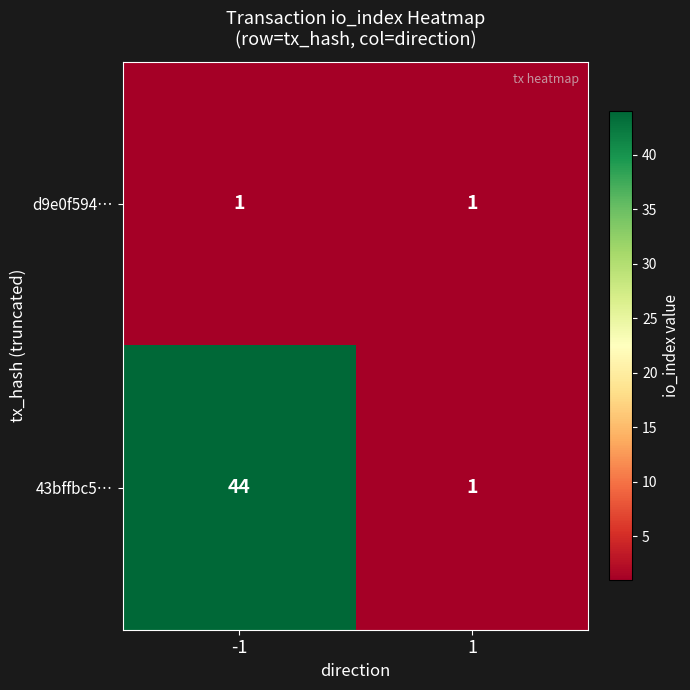

At which category is the sum across all series the highest?

-1